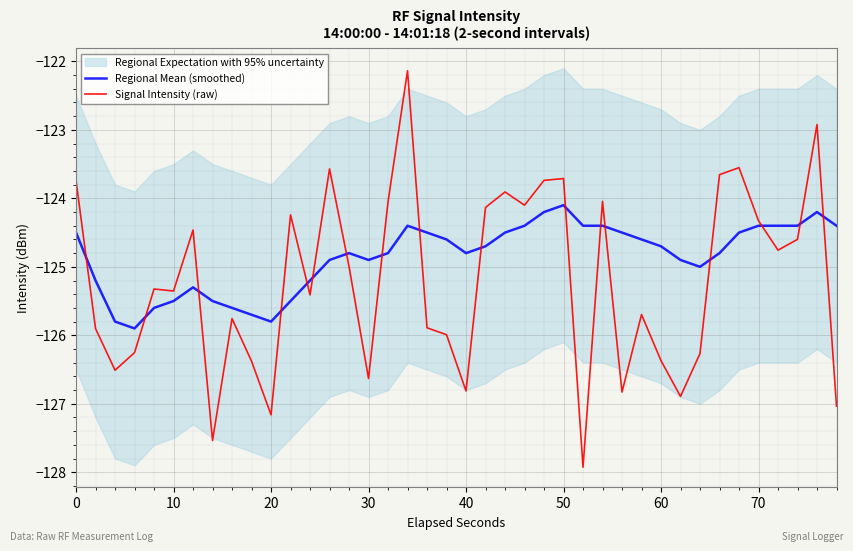

What is the highest value of the Regional Mean (smoothed) series?

-124.1